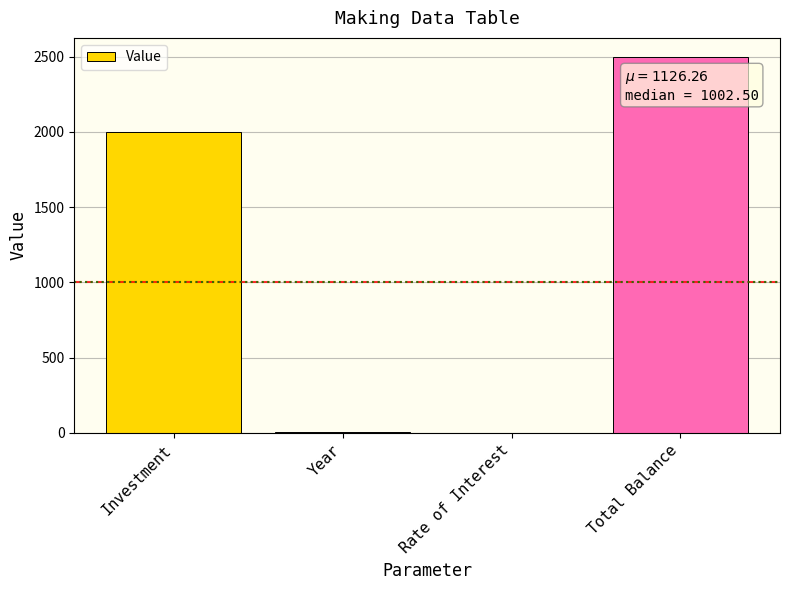

Between Investment and Total Balance, which is larger?

Total Balance